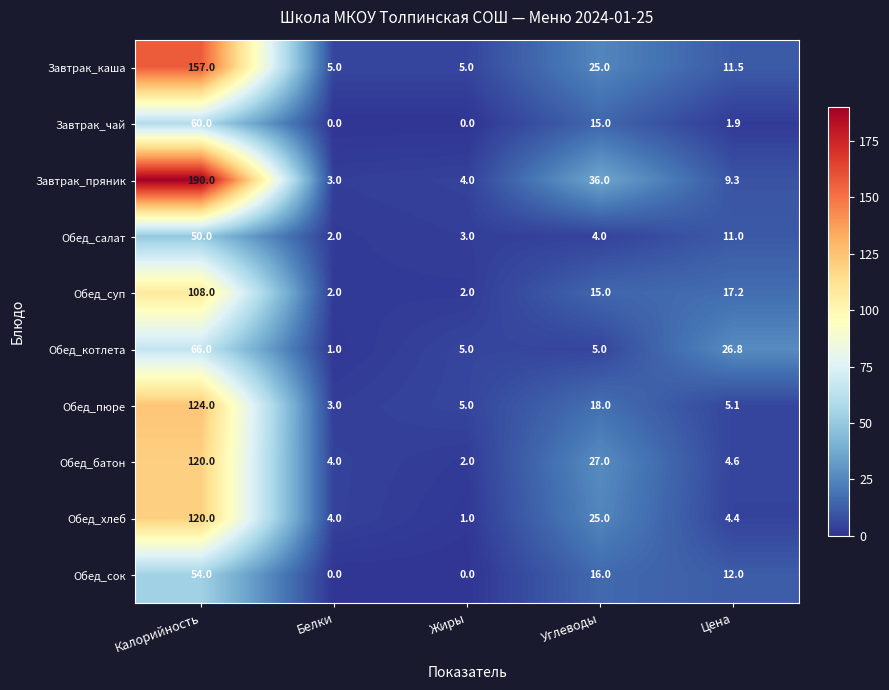

What is the sum of all Обед_хлеб values?

154.4